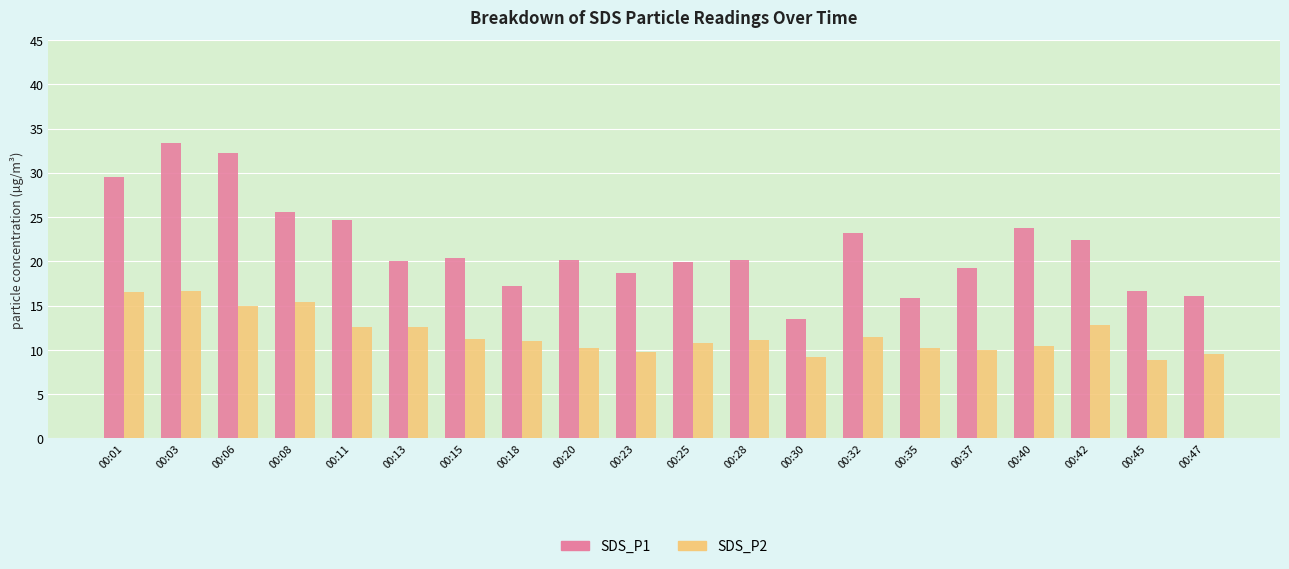

What is the sum of all SDS_P2 values?

235.2